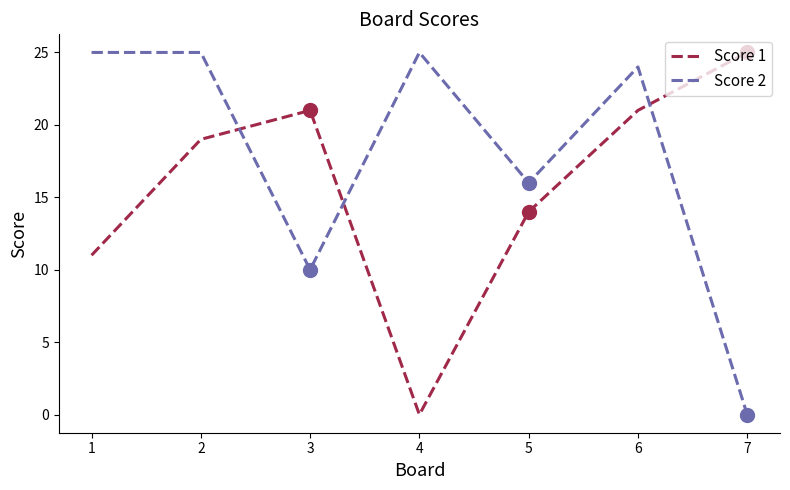

The Score 1 series shows 19 at 2. True or false?

True